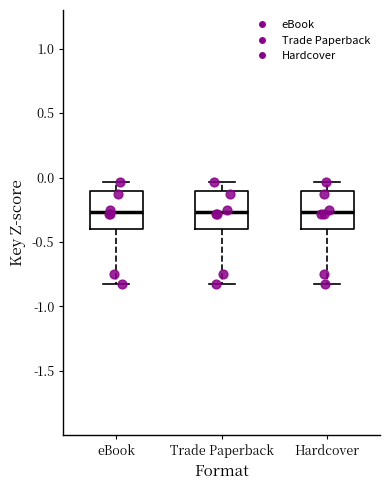

Reading left to right, read every box against the y-axis: the position of its median line, the range the box covers, and the ends of its whiskers. The values are not printed on the chart, so give them approximately, as read against the axis.

eBook: median -0.25, box -0.40 to -0.10, whiskers -0.80 to -0.05
Trade Paperback: median -0.25, box -0.40 to -0.10, whiskers -0.80 to -0.05
Hardcover: median -0.25, box -0.40 to -0.10, whiskers -0.80 to -0.05